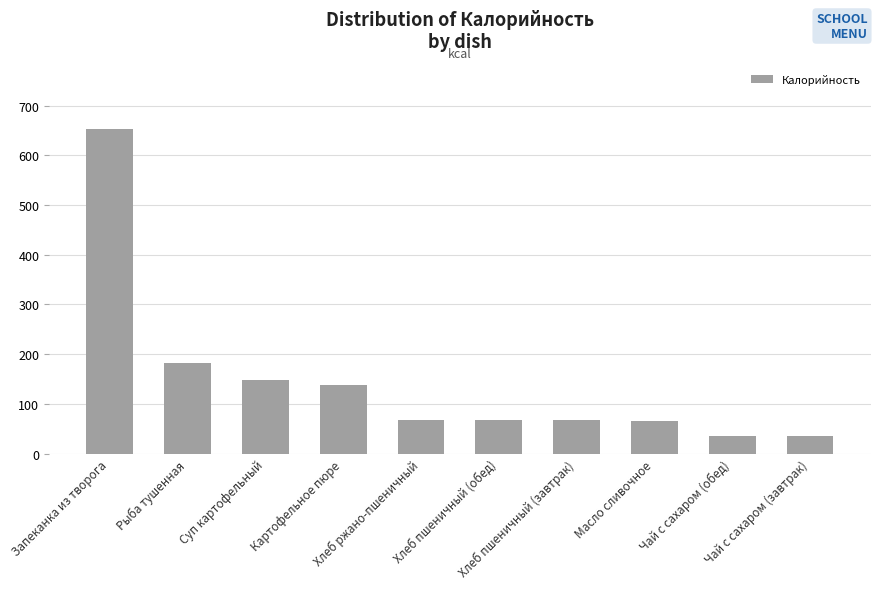

The value at Хлеб пшеничный (завтрак) is 91.4. True or false?

False